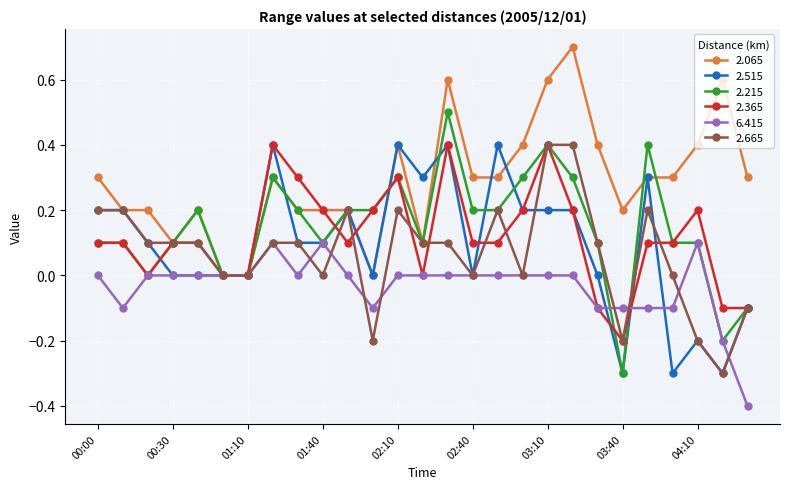

What is the difference between the maximum and minimum values in the 2.515 series?

0.7